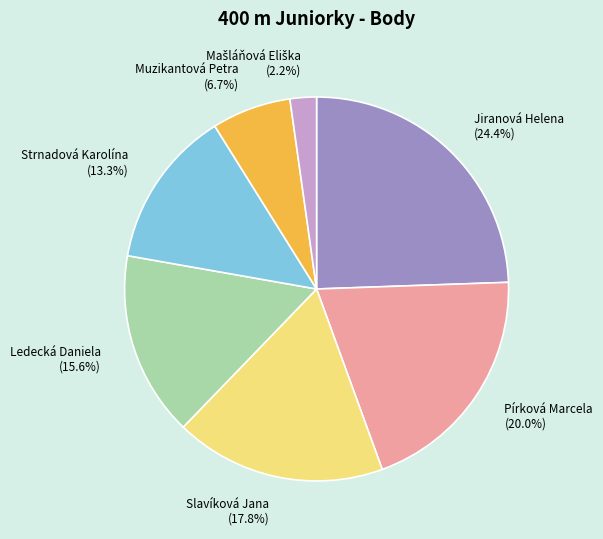

Is Muzikantová Petra the majority of the pie?

No